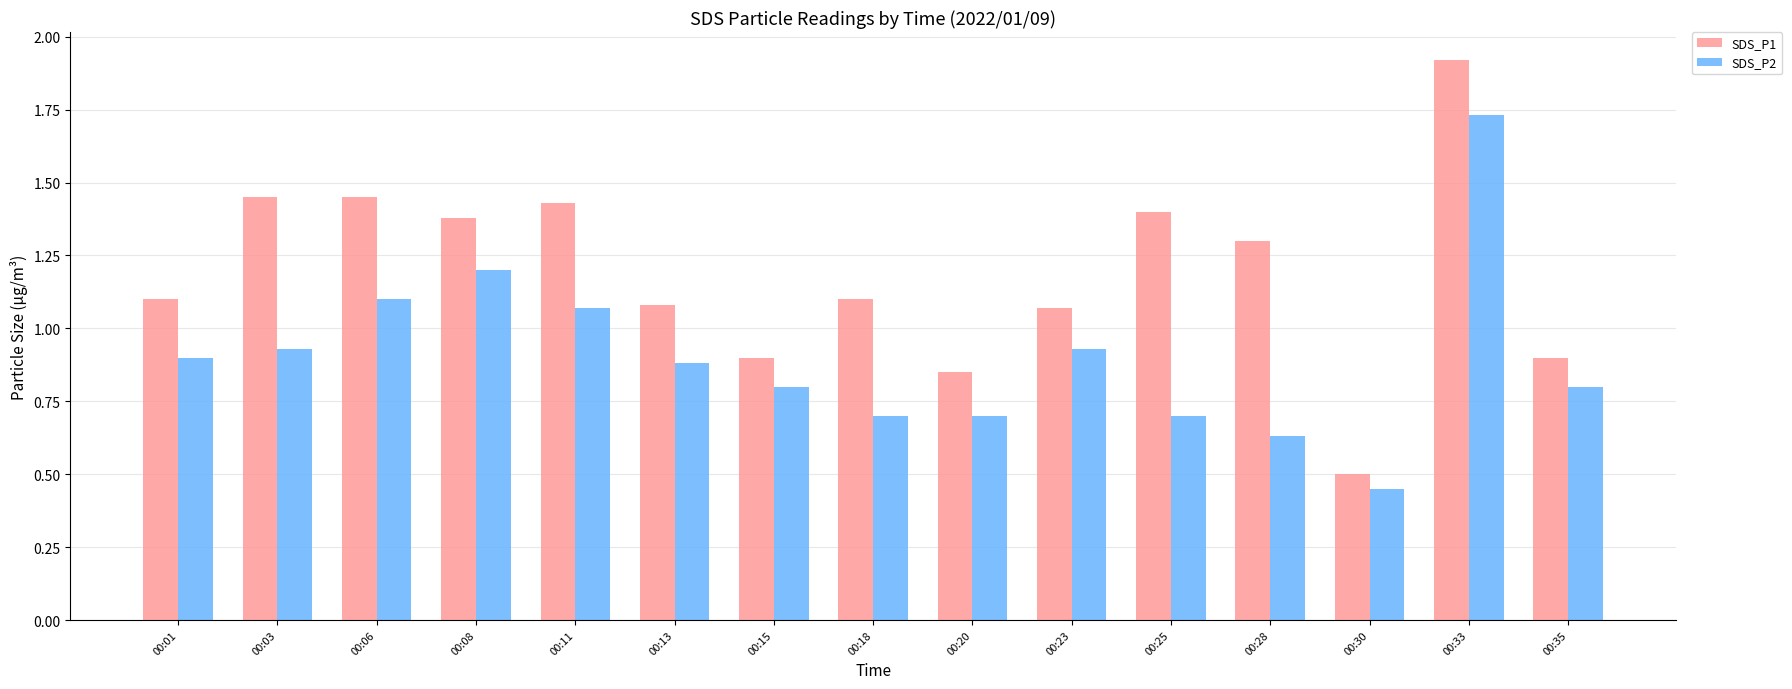

At how many categories does at least one series exceed 0?

15